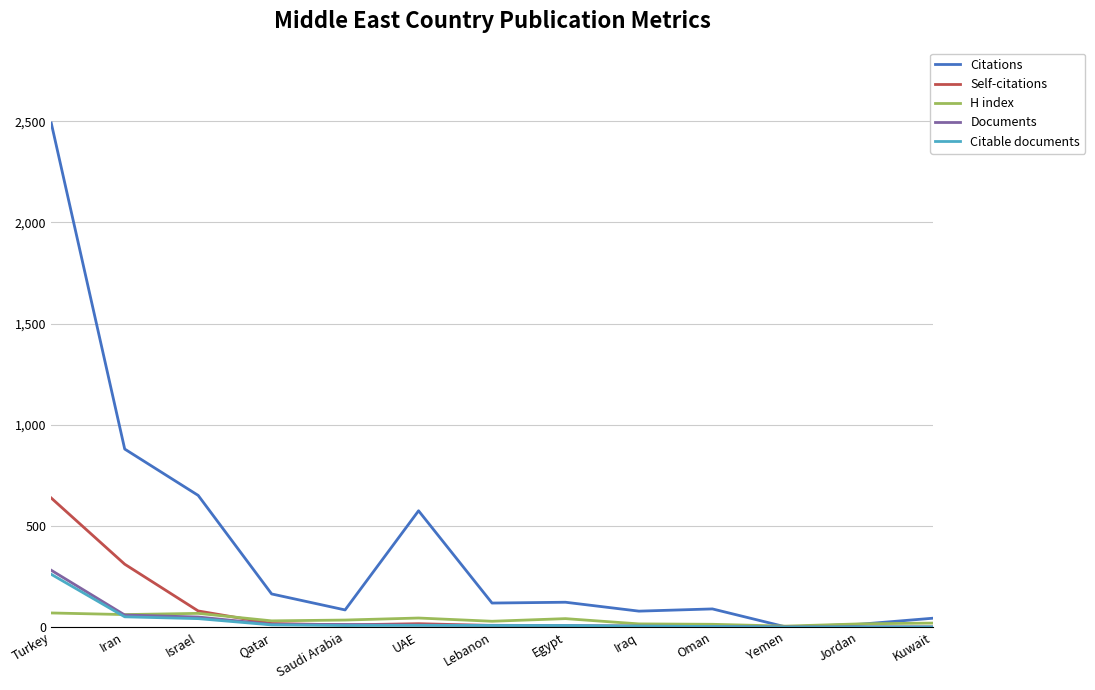

Between UAE and Egypt, which series saw the biggest shift?

Citations